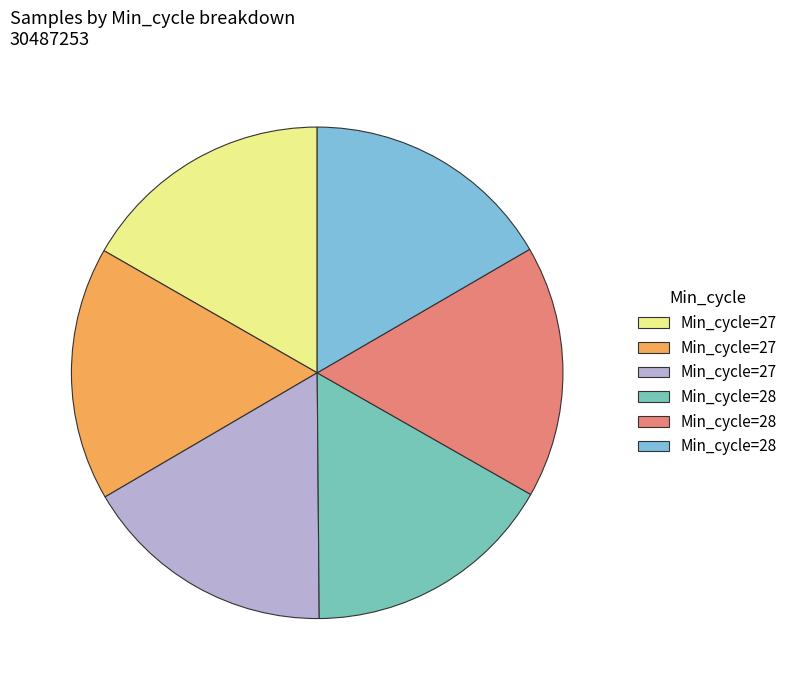

Is there any slice that represents more than half of the pie?

No